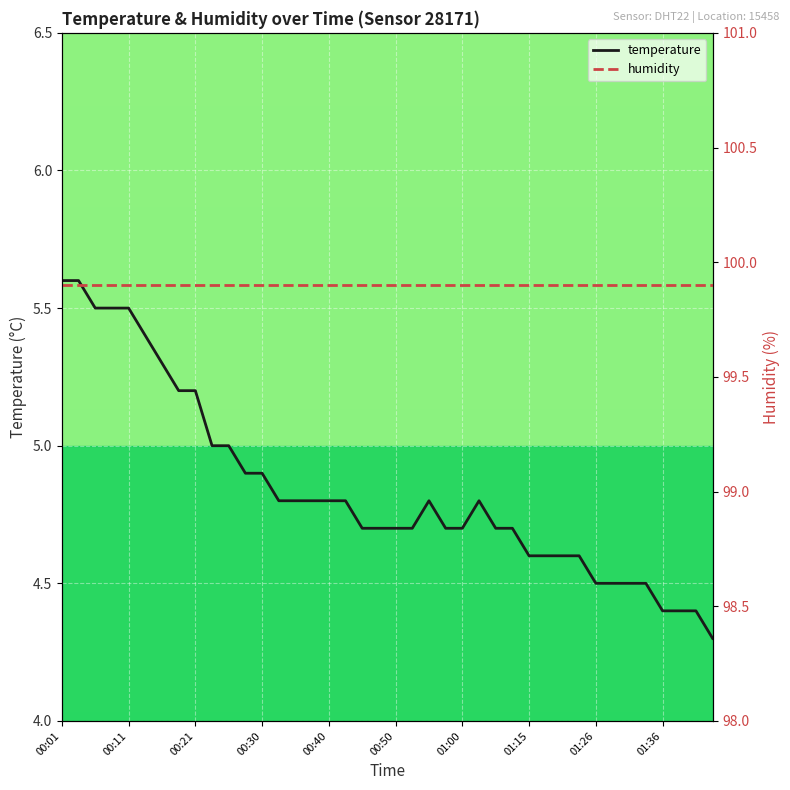

What value does the humidity series have at 35?

99.9